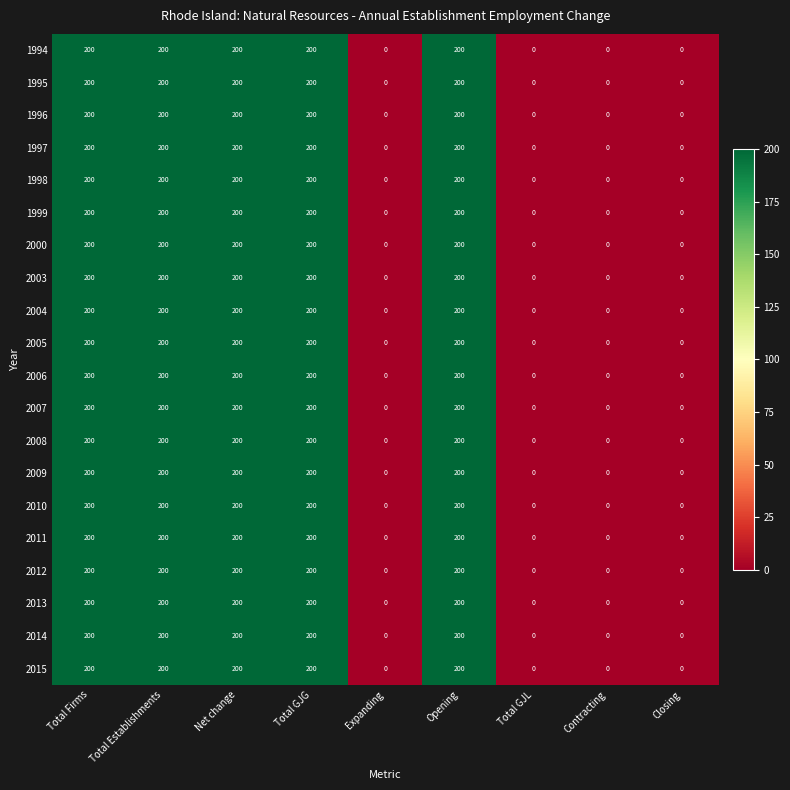

What value does the 2010 series have at Total Establishments, to the nearest 50?

200